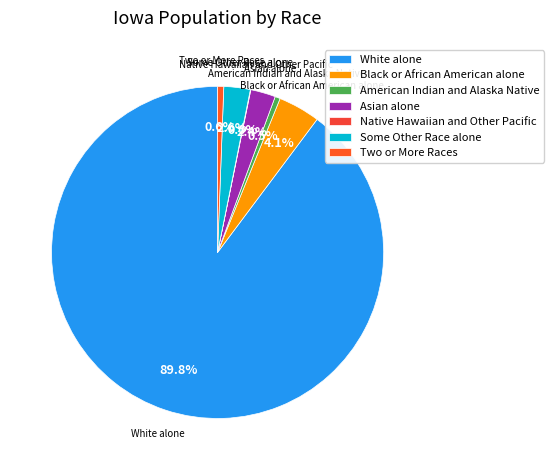

To the nearest percent, what portion does Black or African American alone represent?

4%